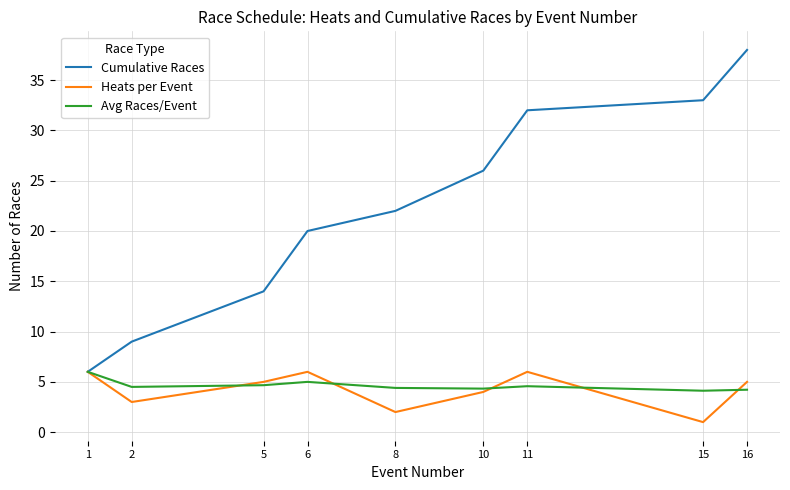

Which series changed the most between 6 and 16?

Cumulative Races